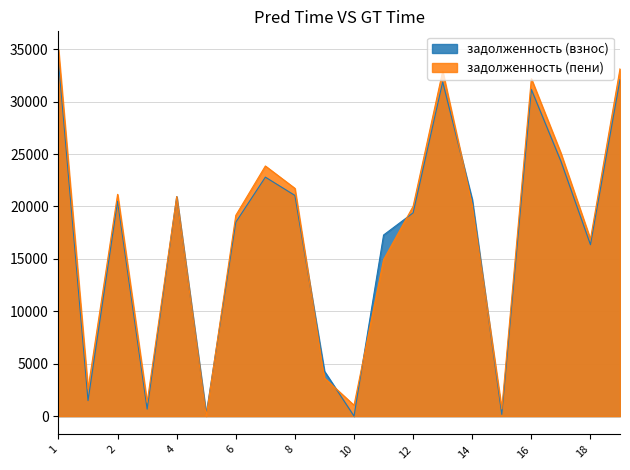

At 8, list the series in order from smallest to largest.

задолженность (взнос), задолженность (пени)